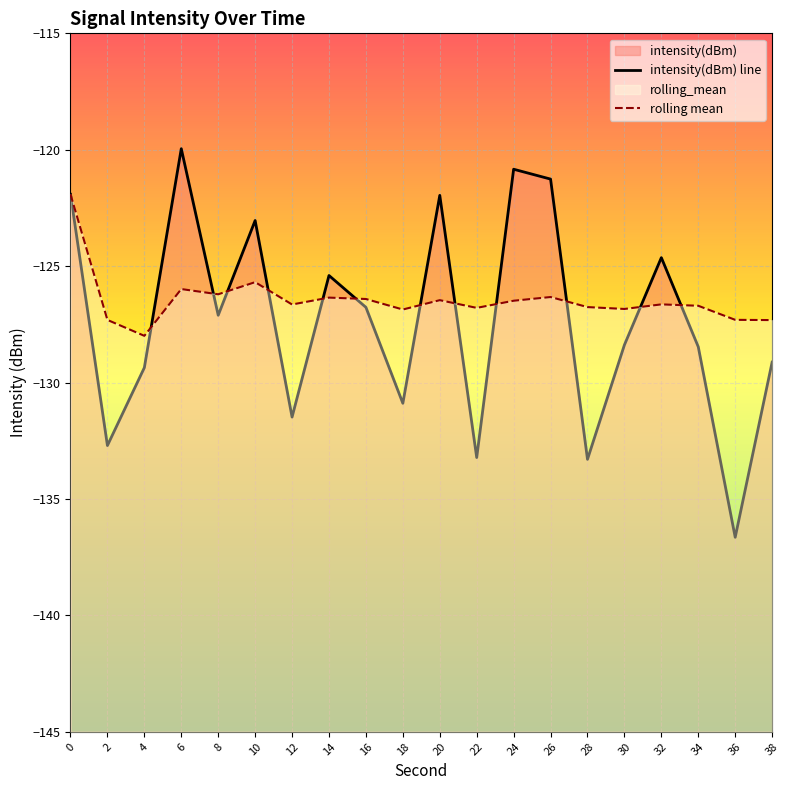

At which category does rolling mean reach its first local valley?

4